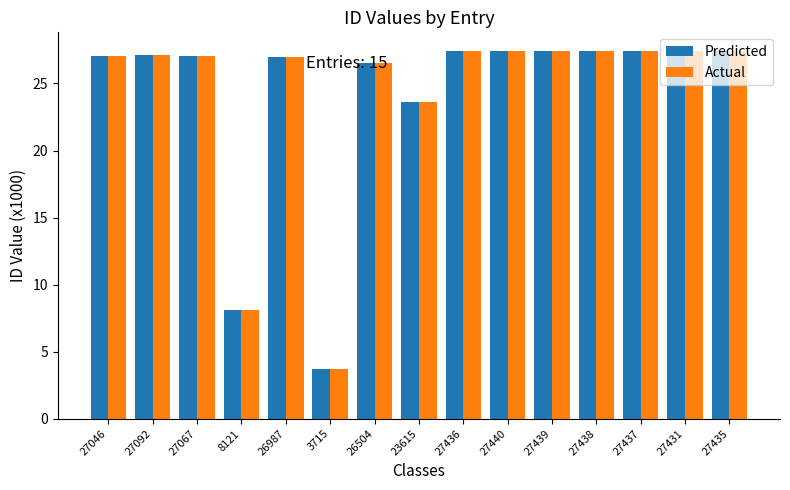

True or false: Actual has a value of 27.0 at 26987.

True